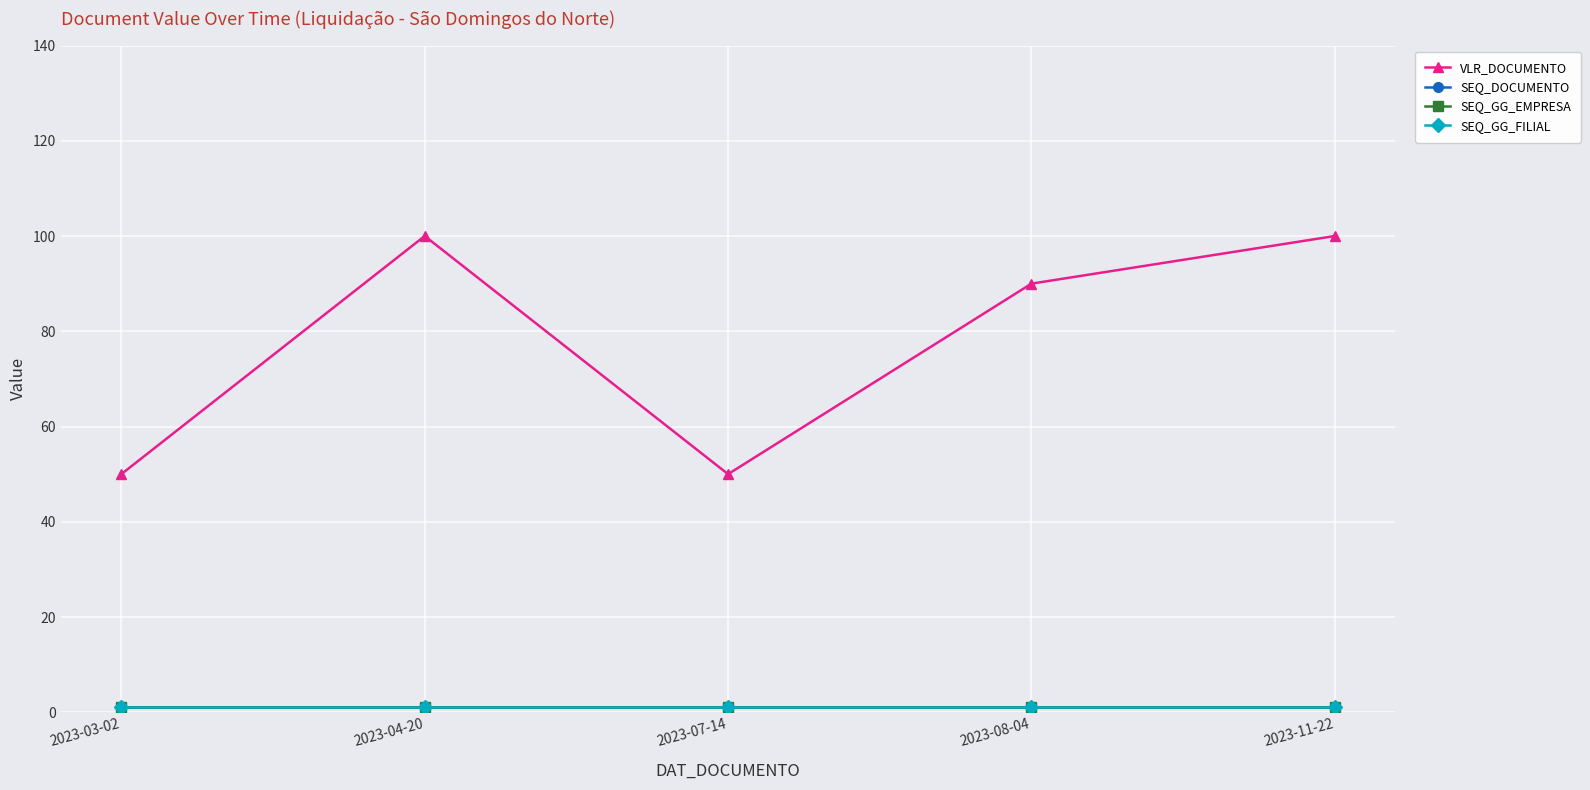

What is the sum of the SEQ_GG_FILIAL values at 2023-08-04 and 2023-03-02?

2